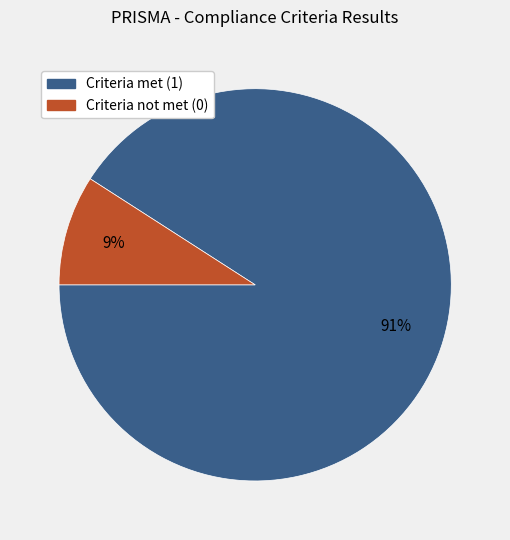

To the nearest percent, what percentage of the pie is Criteria not met (0)?

9%